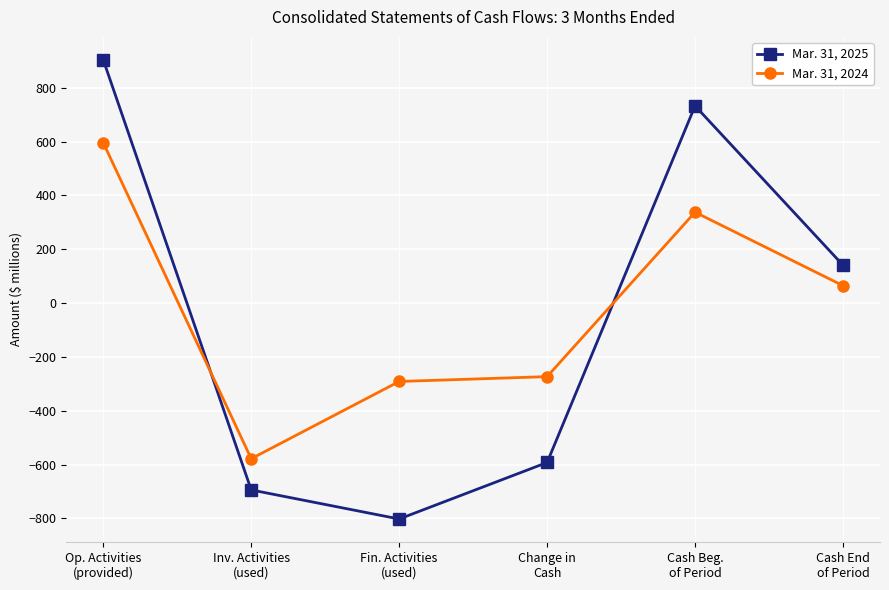

How many values in Mar. 31, 2025 are below zero?

3